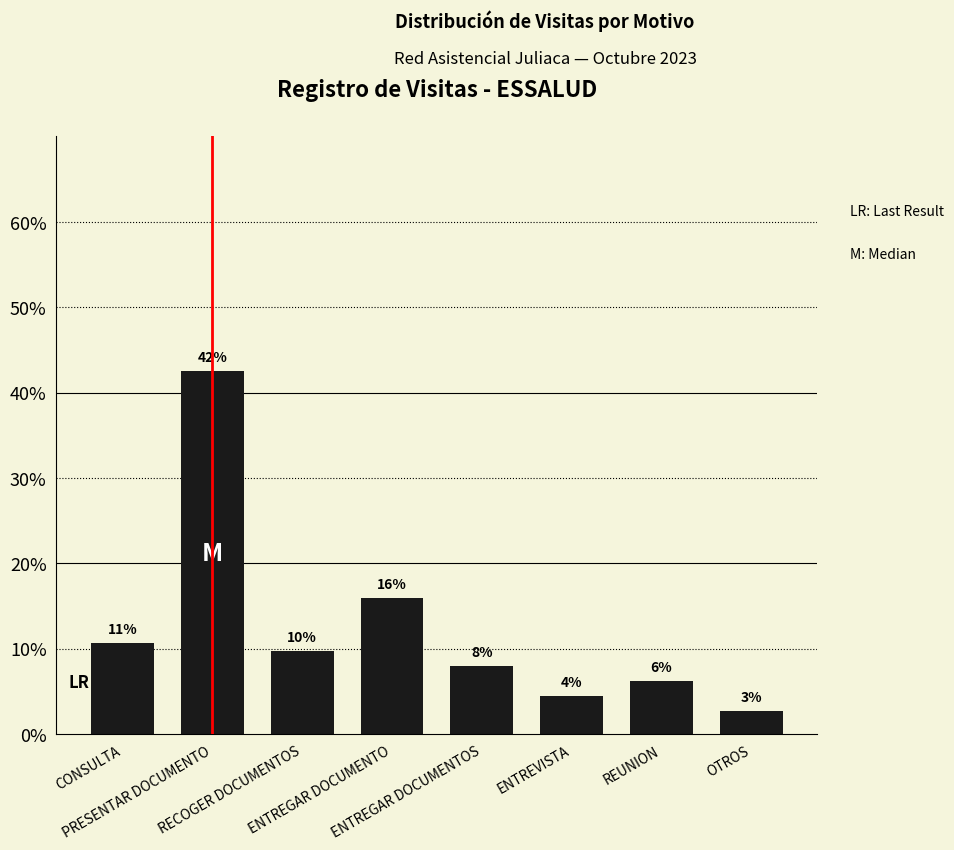

What position from the right is REUNION?

2